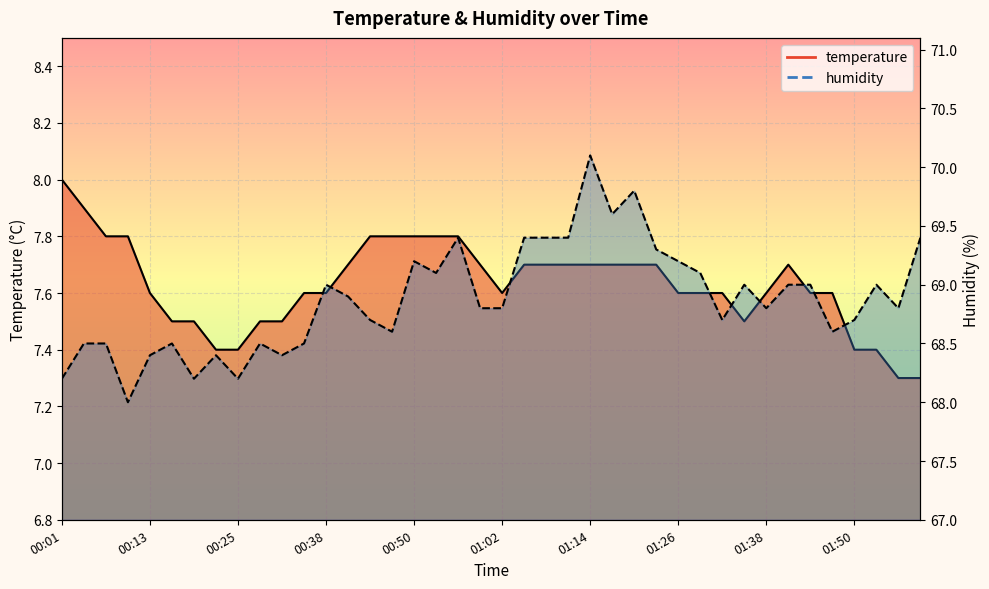

List the labels in order of temperature value, smallest first.

01:56, 01:59, 00:22, 00:25, 01:50, 01:53, 00:16, 00:19, 00:28, 00:31, 01:35, 00:13, 00:34, 00:38, 01:02, 01:26, 01:29, 01:32, 01:38, 01:44, 01:47, 00:41, 00:59, 01:05, 01:08, 01:11, 01:14, 01:17, 01:20, 01:23, 01:41, 00:07, 00:10, 00:44, 00:47, 00:50, 00:53, 00:56, 00:04, 00:01